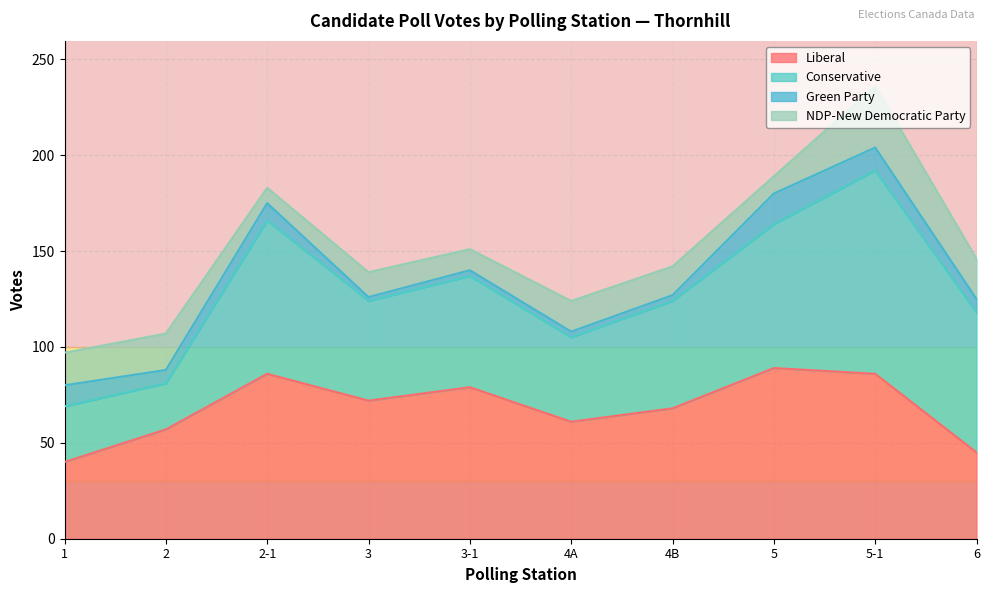

How many values in the NDP-New Democratic Party series are below 16?

5